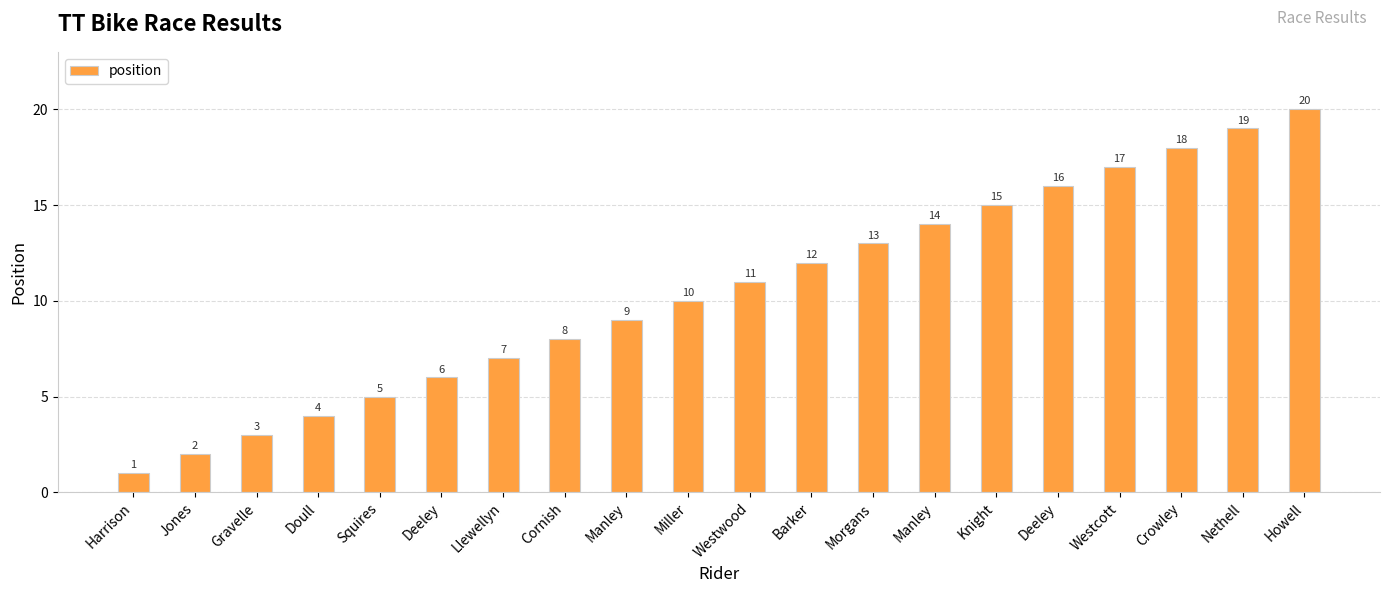

What is the average value?

10